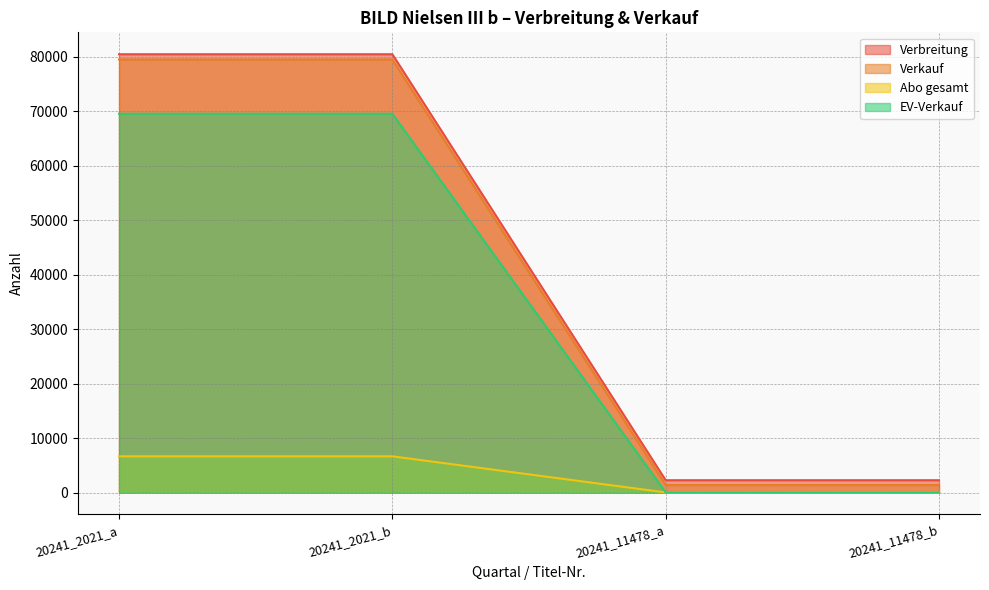

The value of Verkauf at 20241_11478_b is 707. True or false?

False